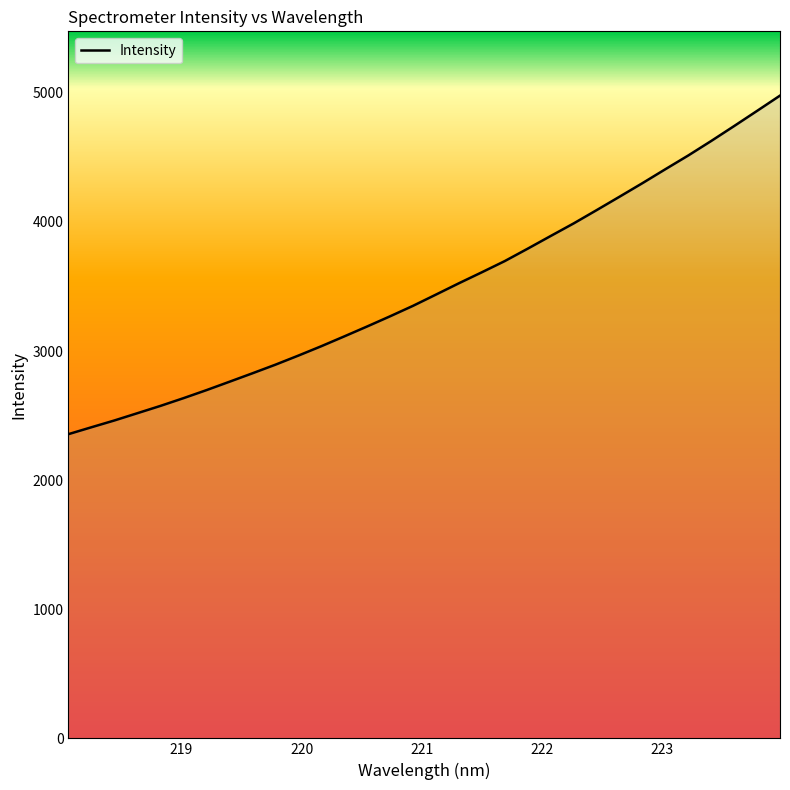

What is the greatest value displayed?

4978.9